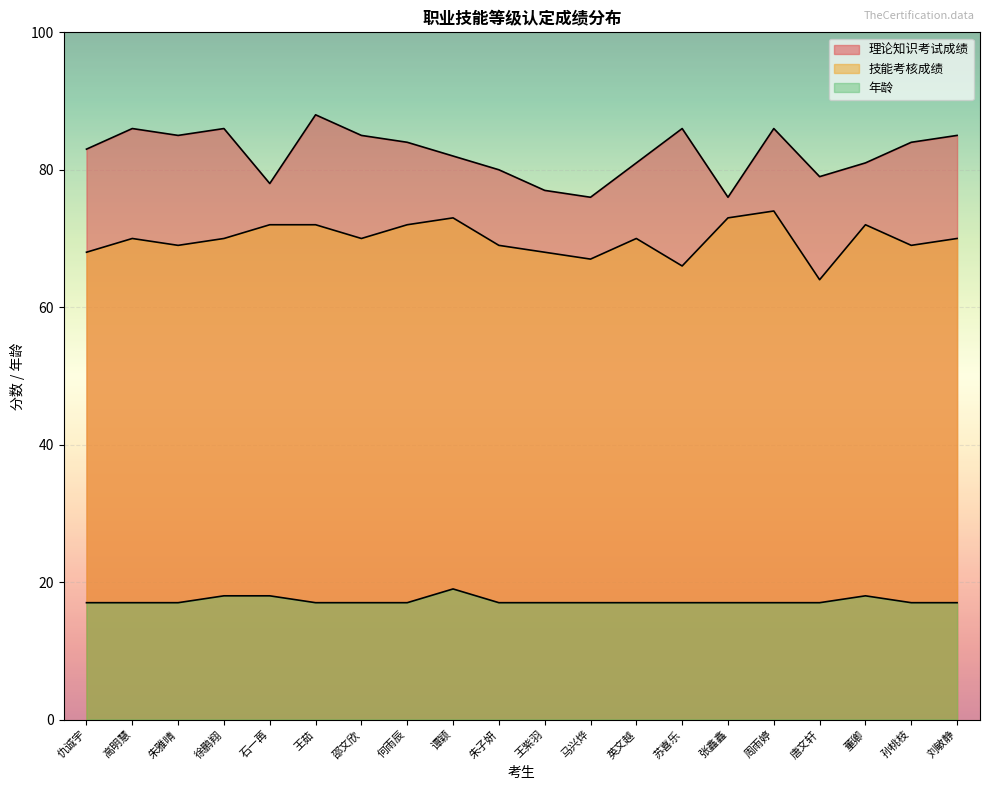

Rank the categories by 技能考核成绩 value from highest to lowest.

周雨婷, 谭颖, 张鑫鑫, 石一苒, 王茹, 何雨辰, 董卿, 高明慧, 徐鹏翔, 邵文欣, 英文越, 刘敏静, 朱雅晴, 朱子妍, 孙桃枝, 仇诚宇, 王紫羽, 马兴烨, 苏喜乐, 唐文轩